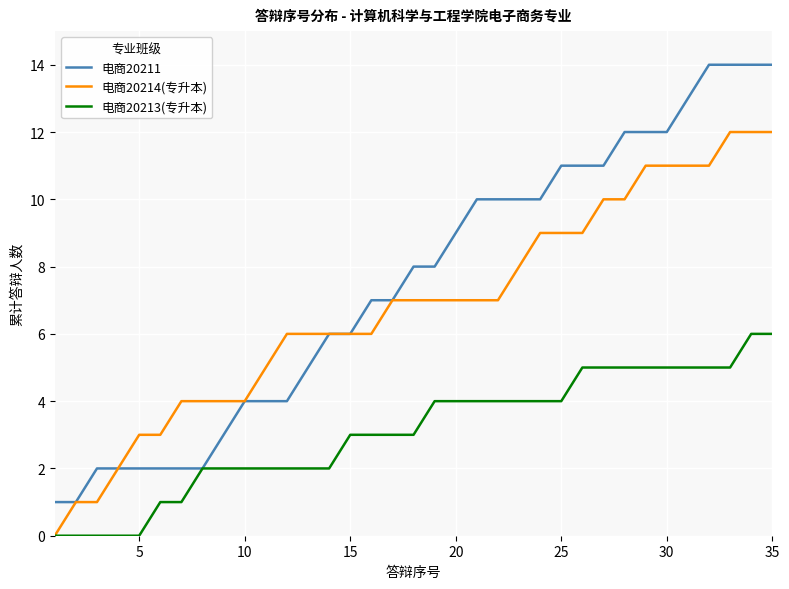

Does the chart have visible grid lines?

Yes